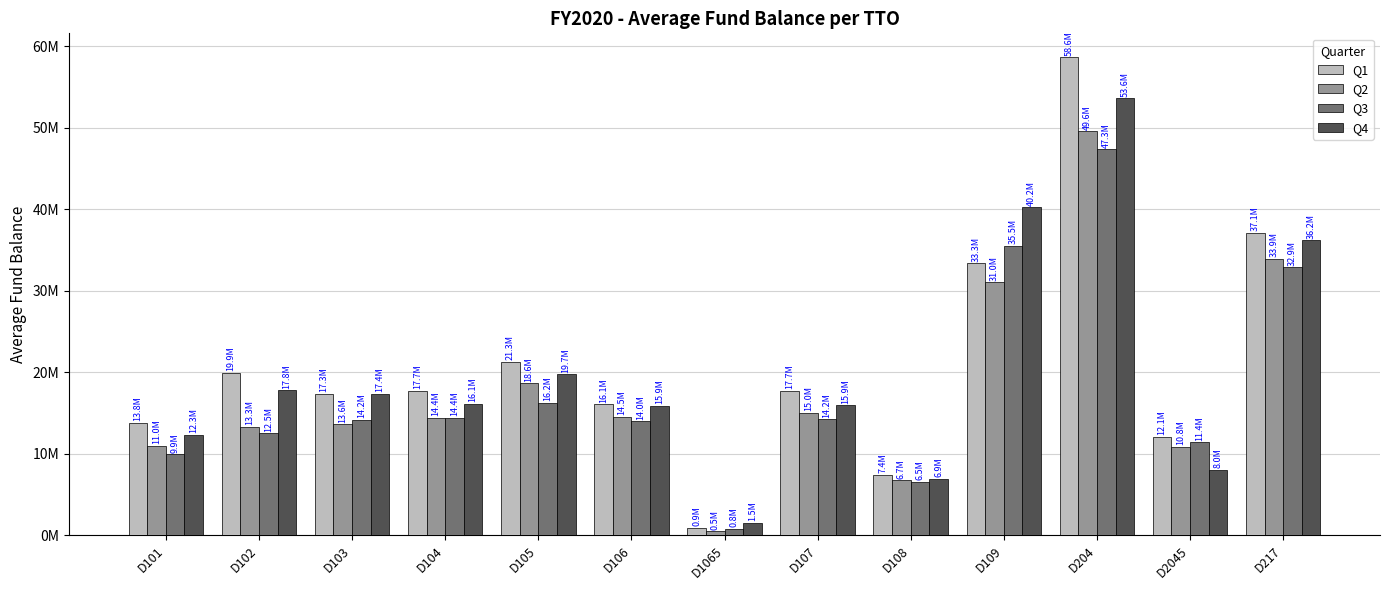

Which label corresponds to the largest value in the chart?

D204